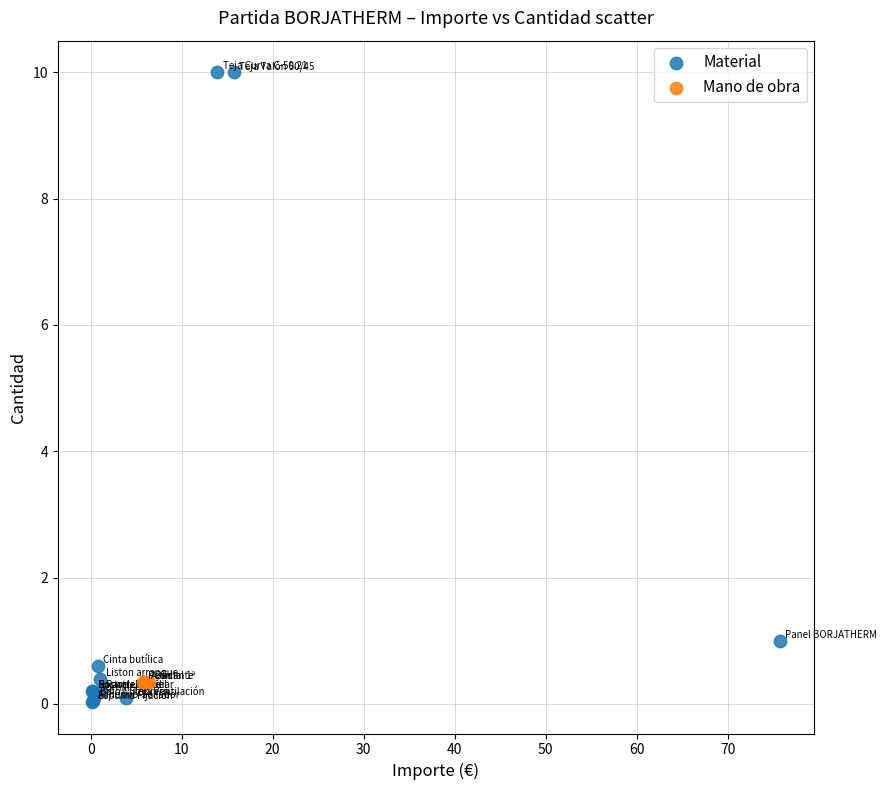

Which series reaches the maximum Y coordinate?

Material